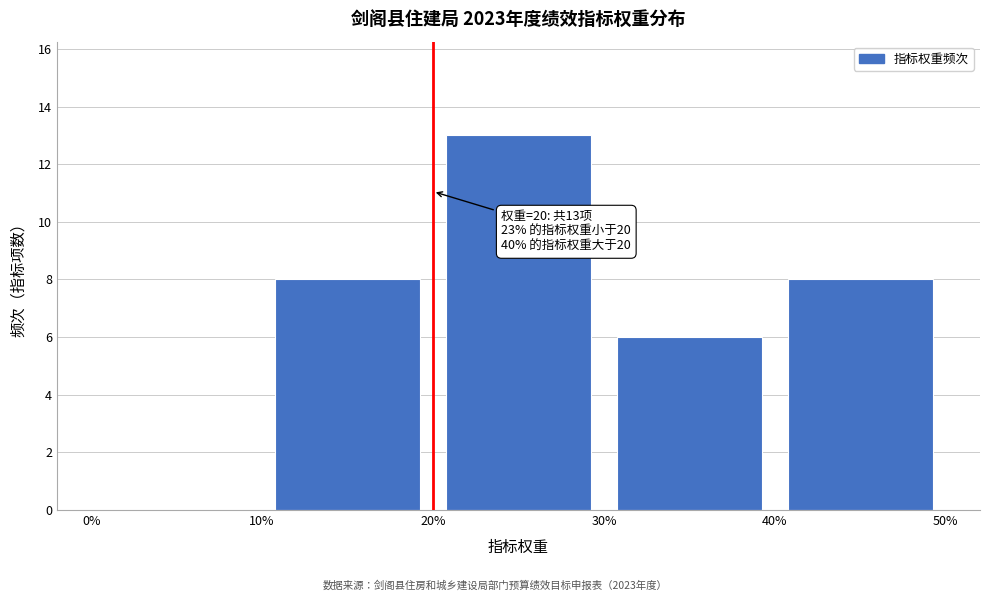

Over which range of the x-axis is the bar tallest?

20% to 30%